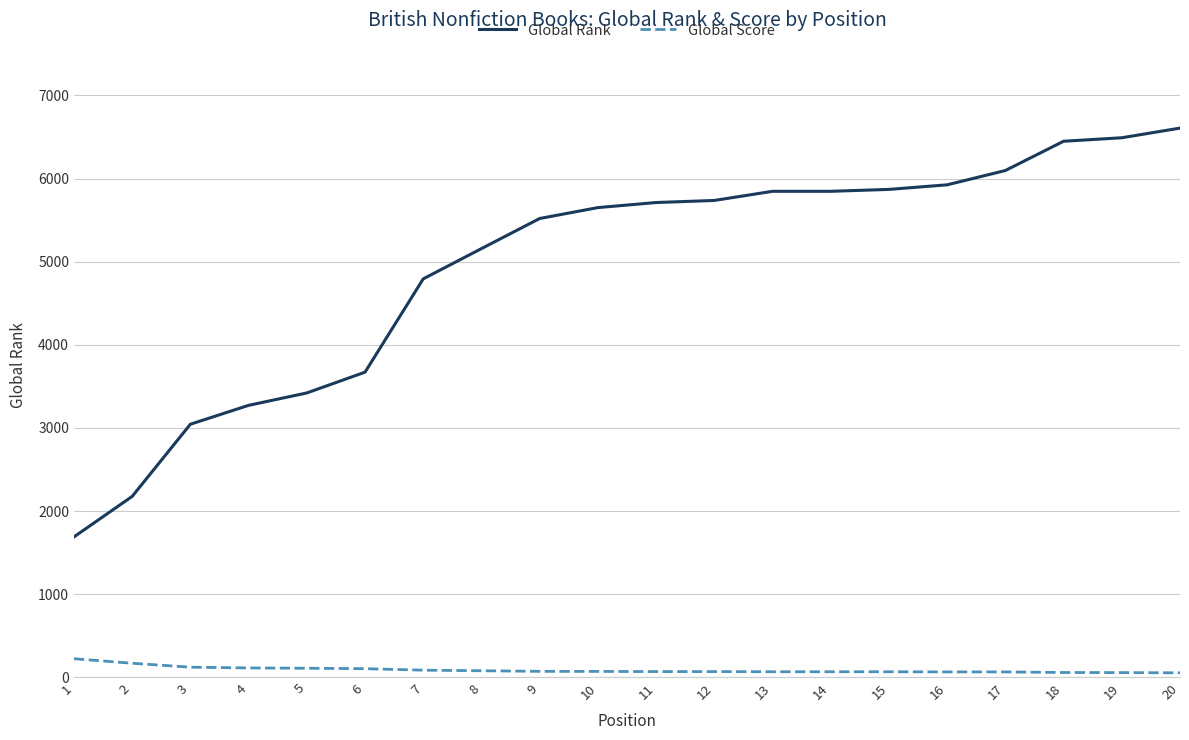

The value of Global Score at 12 is 70. True or false?

True